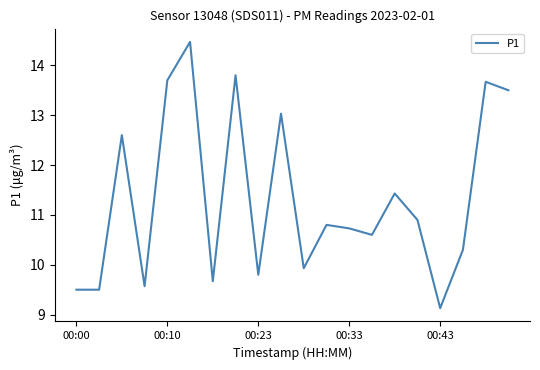

What is the minimum value shown in the chart?

9.1